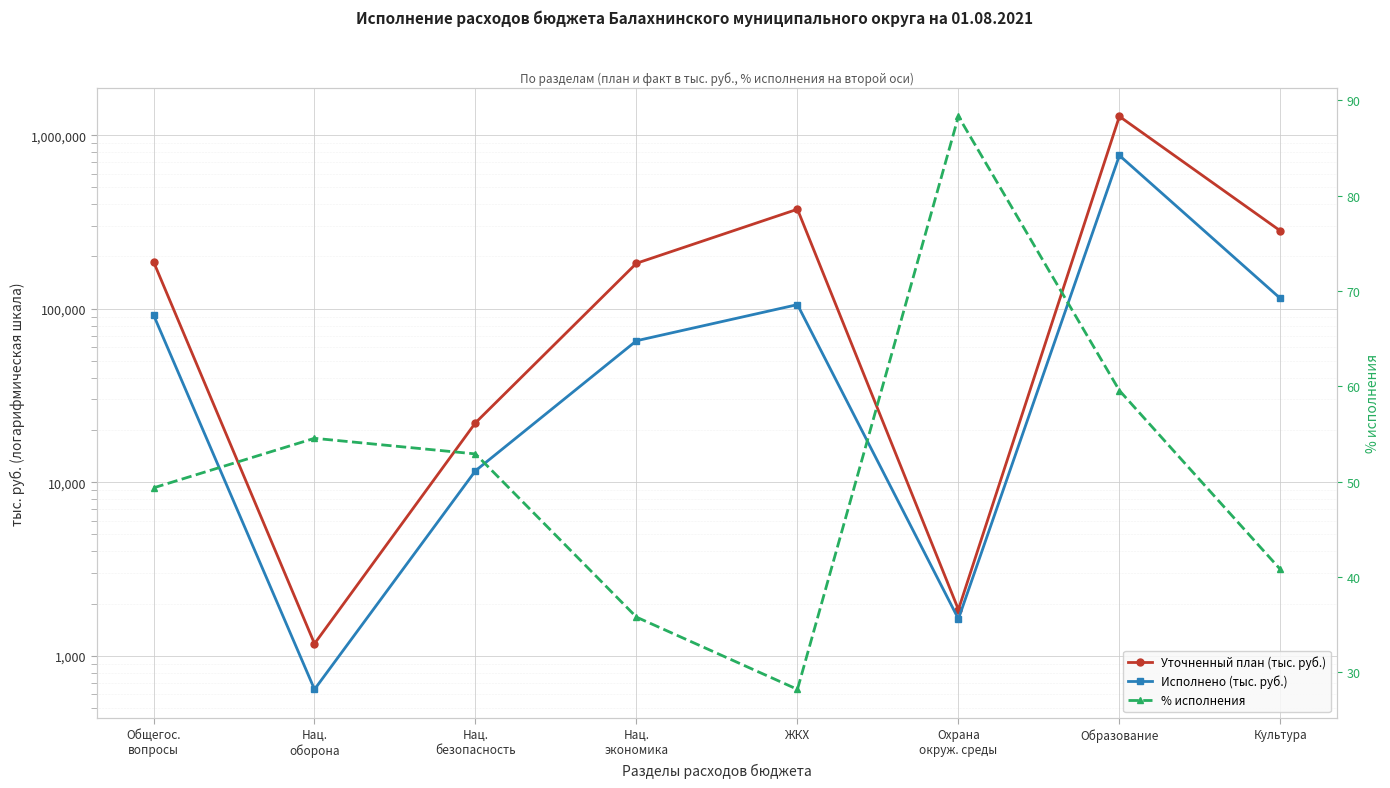

Reading left to right, extract all data points from this chart.

Уточненный план (тыс. руб.): 186570.9	1173.4	22009.8	182696.6	374313.9	1845.7	1283261.9	280915.3
Исполнено (тыс. руб.): 92060.4	640.0	11642.6	65362.5	105558.3	1630.0	764242.0	114547.0
% исполнения: 49.3	54.5	52.9	35.8	28.2	88.3	59.5	40.8